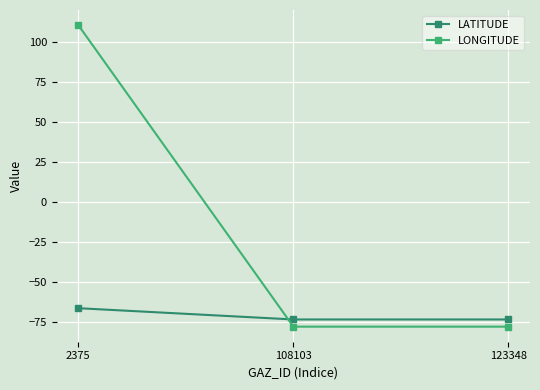

What is the greatest value displayed?

110.5